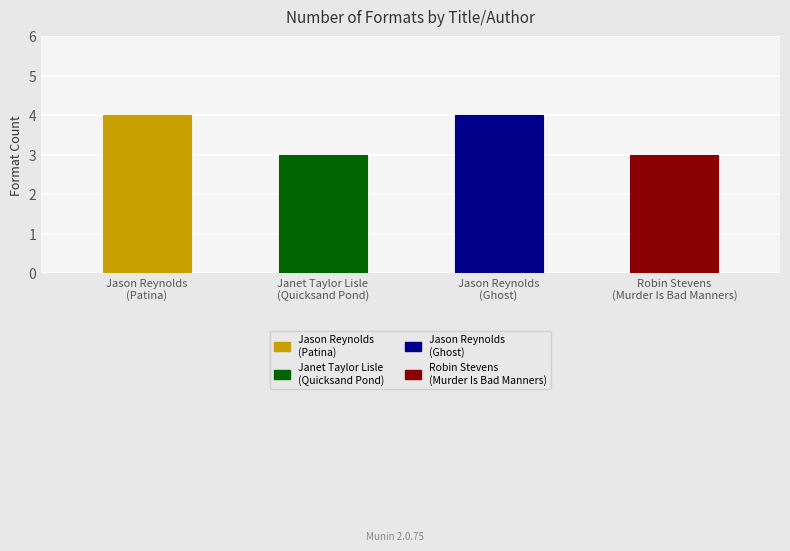

Count the values in the range 3 to 4.

4